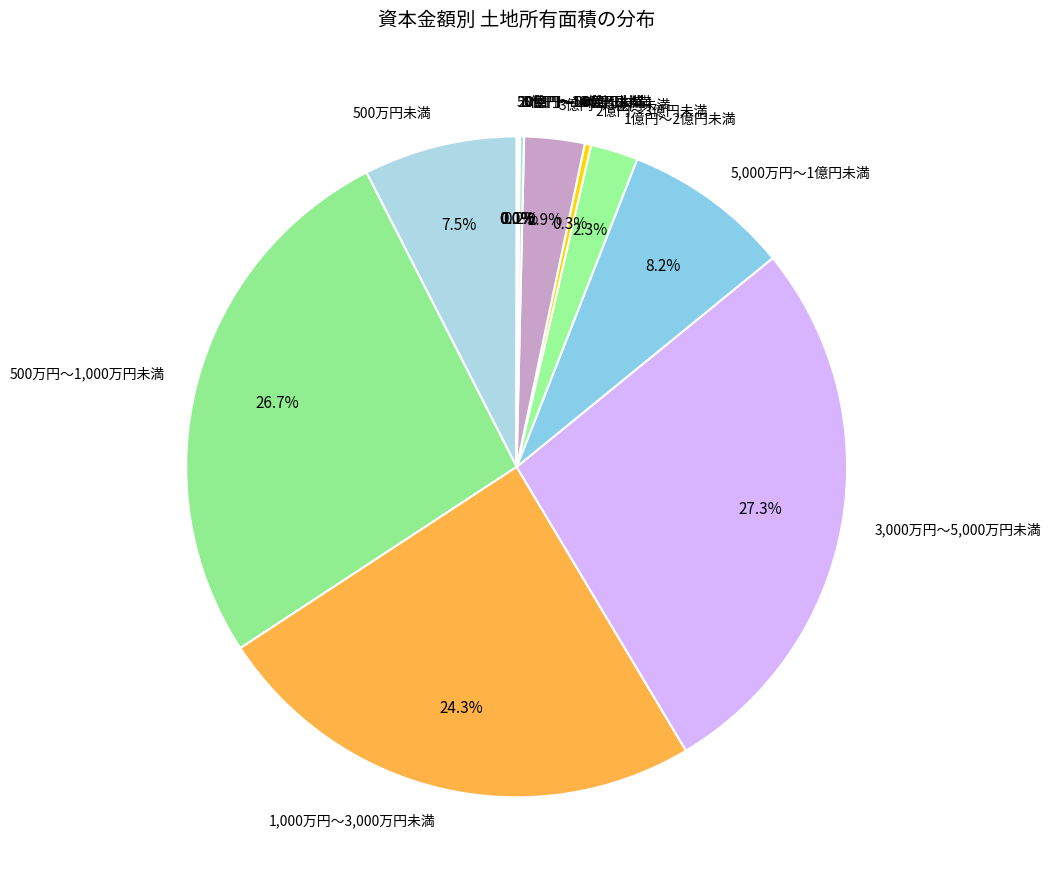

Does any single category account for the majority?

No